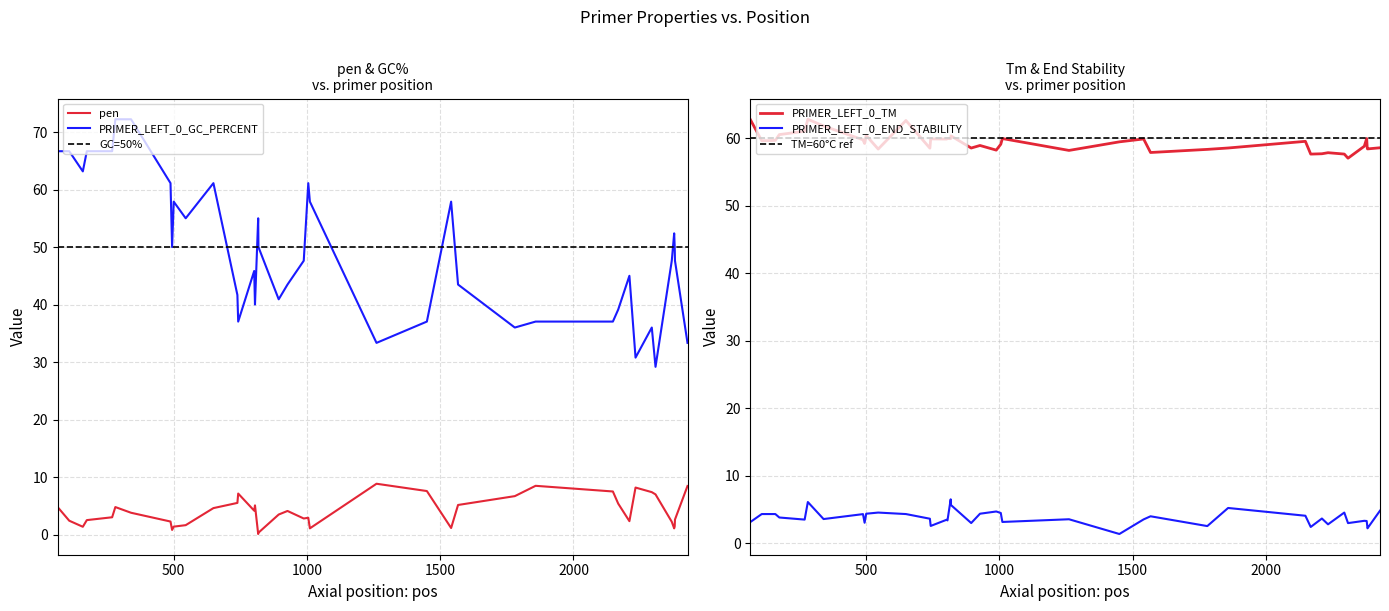

True or false: PRIMER_LEFT_0_END_STABILITY and PRIMER_LEFT_0_GC_PERCENT intersect in this chart.

False